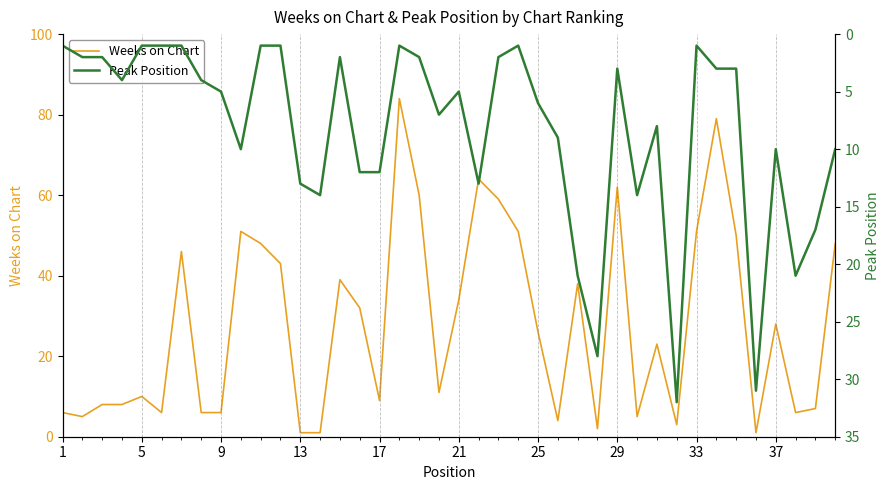

Is it true that Weeks on Chart equals 34 at 21?

True